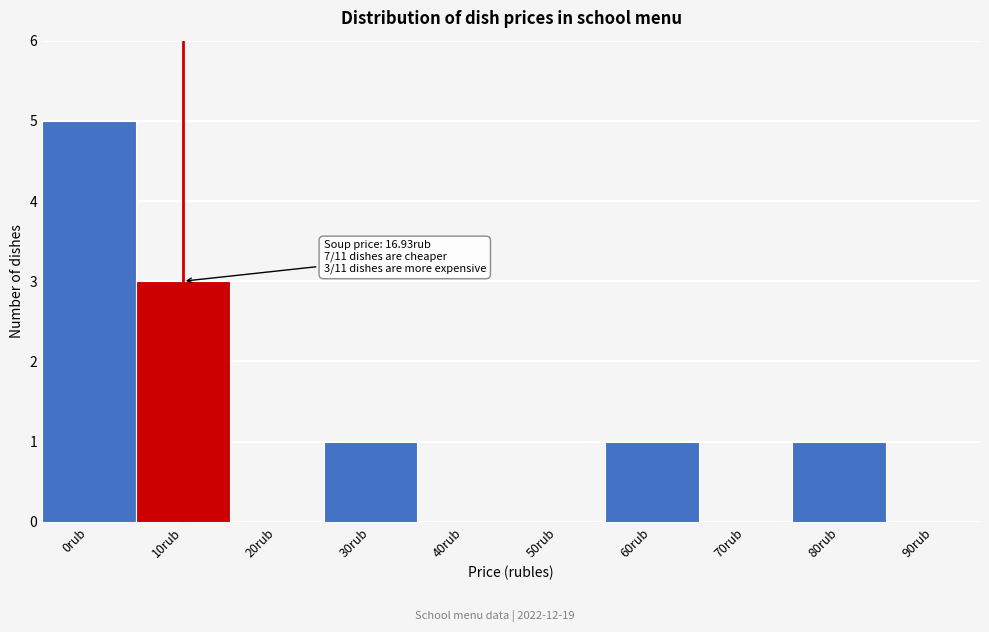

Reading left to right, what are all the values shown in this chart?

0rub=5	10rub=3	20rub=0	30rub=1	40rub=0	50rub=0	60rub=1	70rub=0	80rub=1	90rub=0